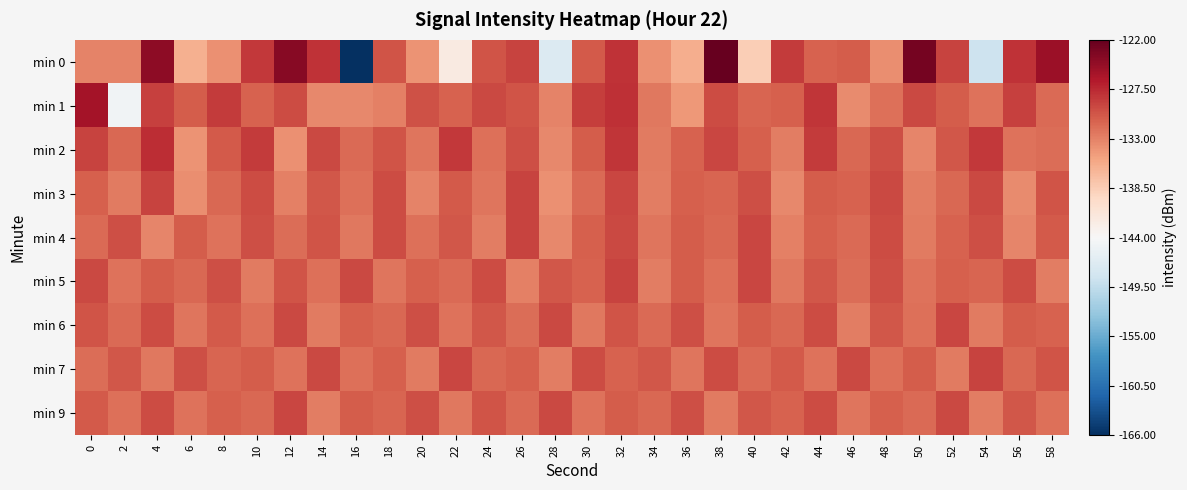

The min 5 series shows -79.7 at 10. True or false?

False